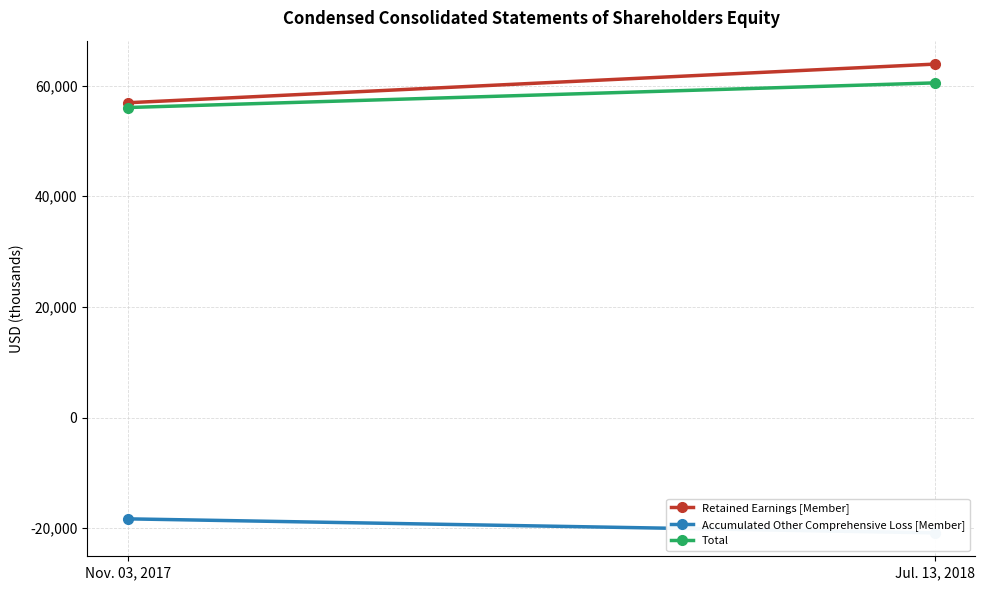

Is the value of Accumulated Other Comprehensive Loss [Member] at Nov. 03, 2017 greater than the value of Total at Nov. 03, 2017?

No